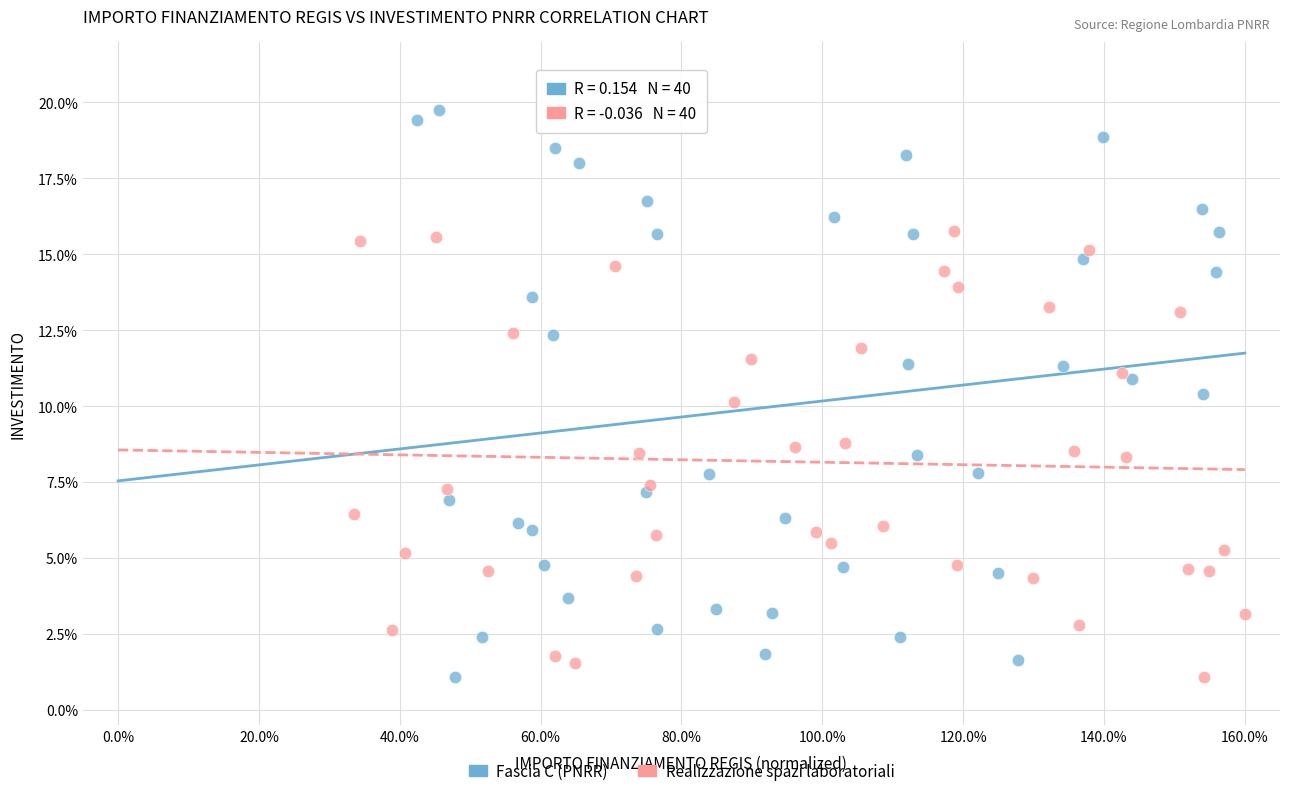

Which series reaches the maximum Y coordinate?

Fascia C (PNRR)